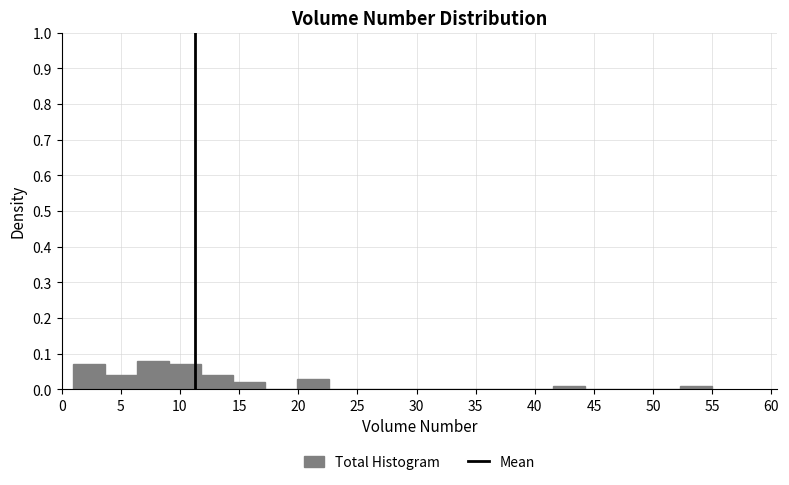

Reading left to right, list every bar in this chart as the range it spans on the x-axis followed by its height. Neither the bar edges nor the heights are printed on the chart, so give them approximately, as read against the axes.

1.0 to 3.7: 0.07
3.7 to 6.4: 0.04
6.4 to 9.1: 0.08
9.1 to 11.8: 0.07
11.8 to 14.5: 0.04
14.5 to 17.2: 0.02
17.2 to 19.9: 0
19.9 to 22.6: 0.03
22.6 to 25.3: 0
25.3 to 28.0: 0
28.0 to 30.7: 0
30.7 to 33.4: 0
33.4 to 36.1: 0
36.1 to 38.8: 0
38.8 to 41.5: 0
41.5 to 44.2: 0.01
44.2 to 46.9: 0
46.9 to 49.6: 0
49.6 to 52.3: 0
52.3 to 55.0: 0.01